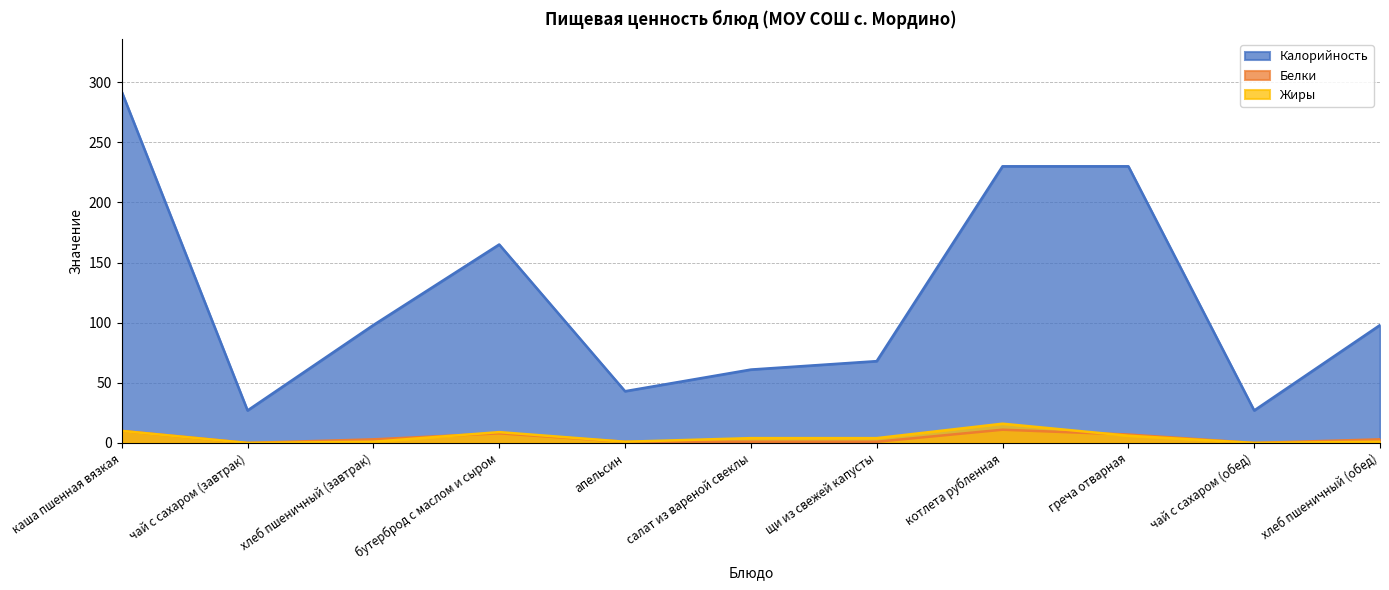

True or false: Жиры has a value of 1 at хлеб пшеничный (обед).

True